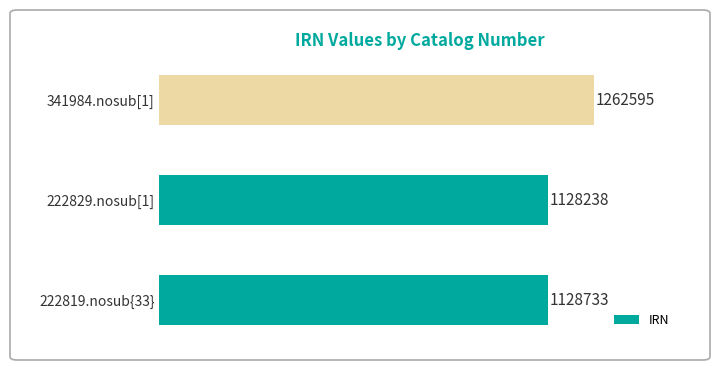

Which has a higher value, 222819.nosub{33} or 341984.nosub[1]?

341984.nosub[1]